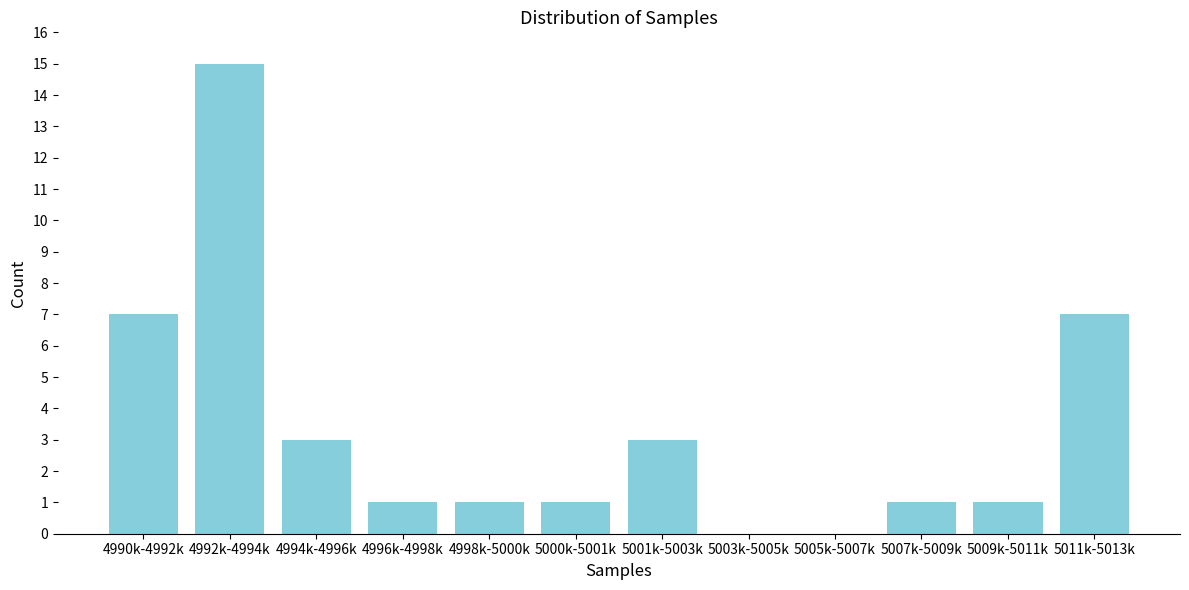

Reading right to left, extract all data points from this chart.

5011k-5013k=7	5009k-5011k=1	5007k-5009k=1	5005k-5007k=0	5003k-5005k=0	5001k-5003k=3	5000k-5001k=1	4998k-5000k=1	4996k-4998k=1	4994k-4996k=3	4992k-4994k=15	4990k-4992k=7